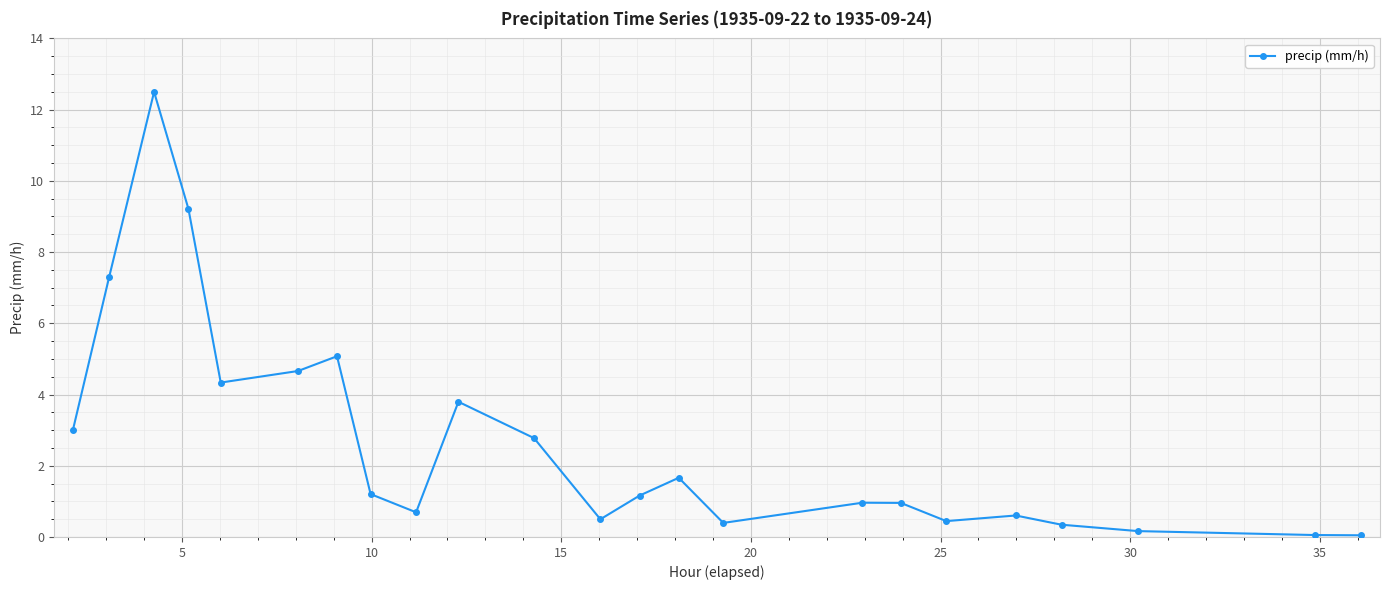

What is the value of the 19th point from the left?

0.6